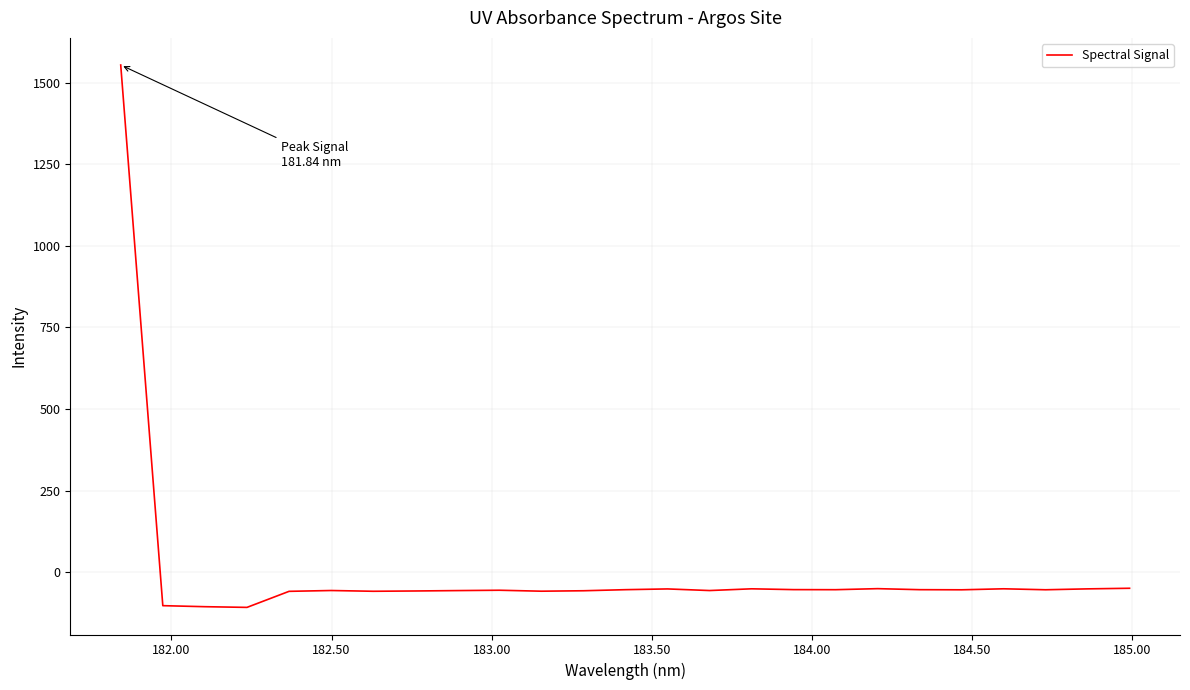

What is the difference between the maximum and minimum values?

1661.6